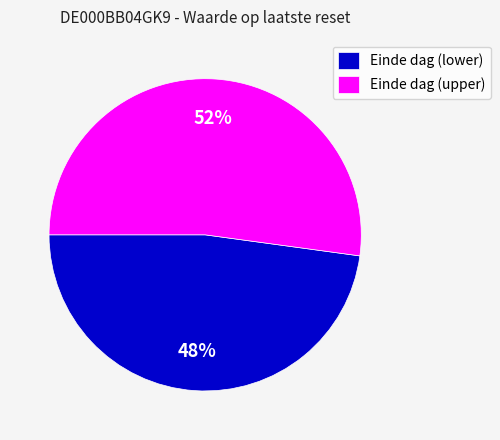

To the nearest percent, what is the difference between the largest and smallest slice percentages?

4%